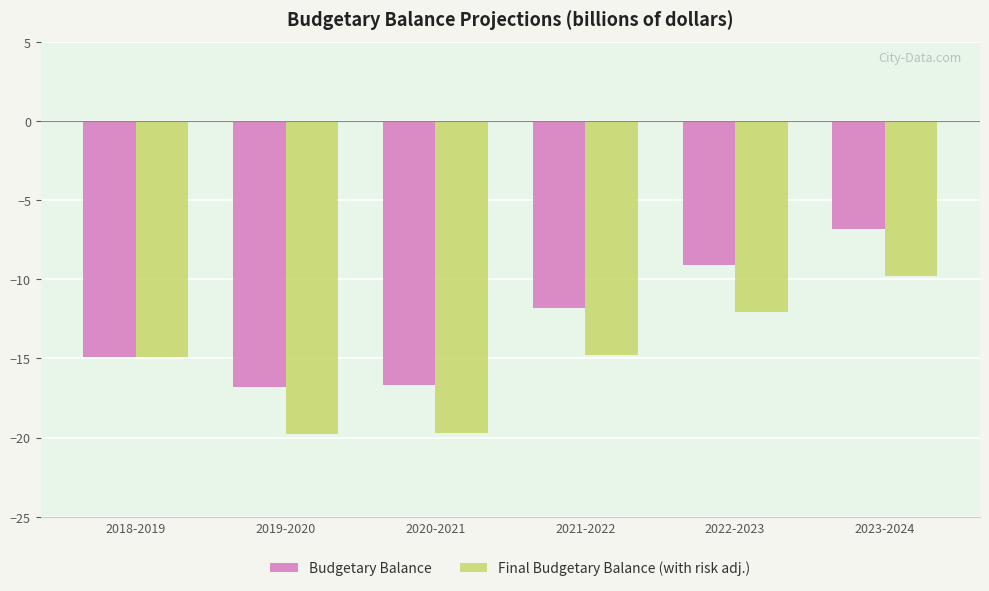

List the series in order of their peak value, lowest first.

Final Budgetary Balance (with risk adj.), Budgetary Balance